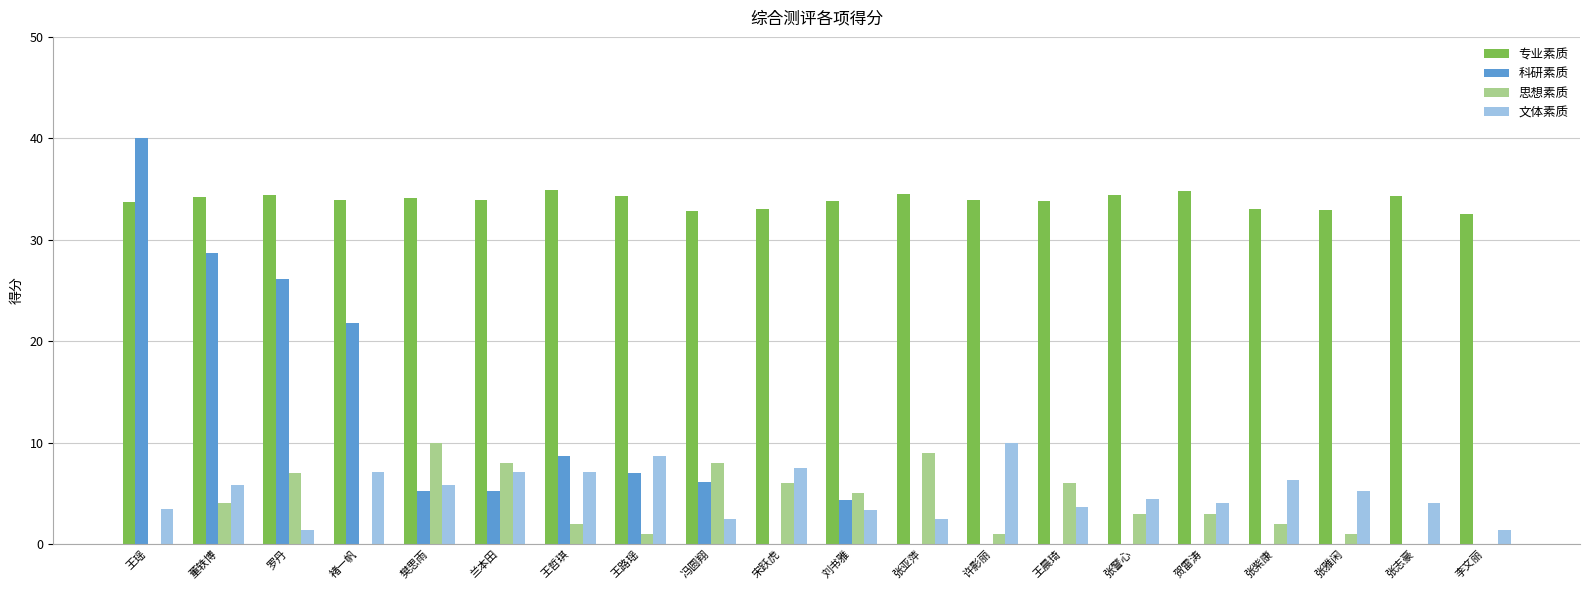

What is the sum of all 科研素质 values?

153.1